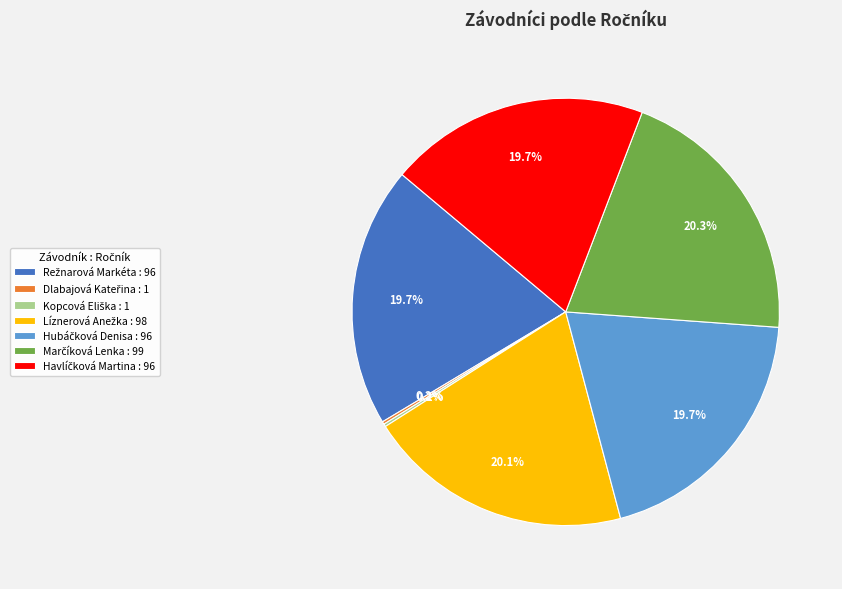

Is there a majority slice in this chart?

No